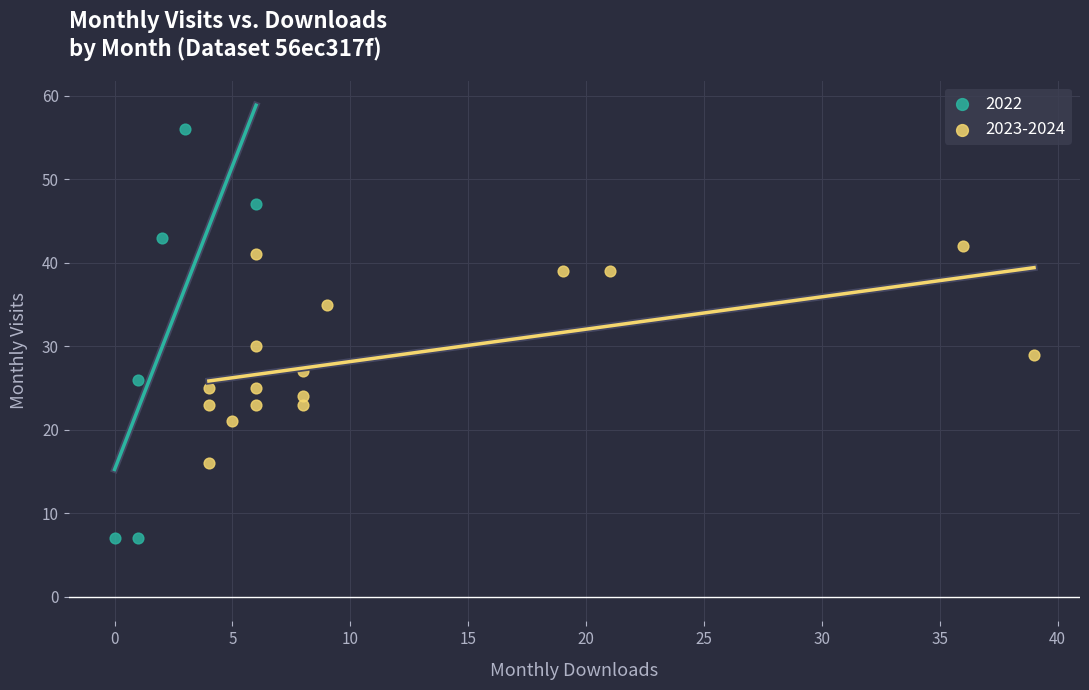

Which series has the largest Y range (max minus min)?

2022